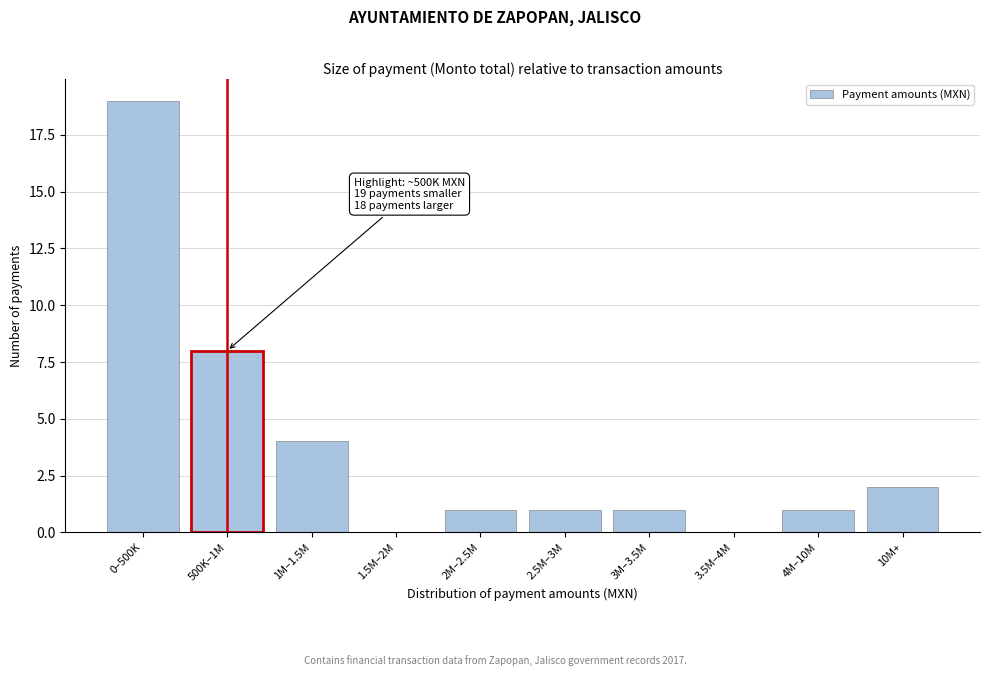

Reading left to right, what are all the values shown in this chart?

0–500K=19	500K–1M=8	1M–1.5M=4	1.5M–2M=0	2M–2.5M=1	2.5M–3M=1	3M–3.5M=1	3.5M–4M=0	4M–10M=1	10M+=2